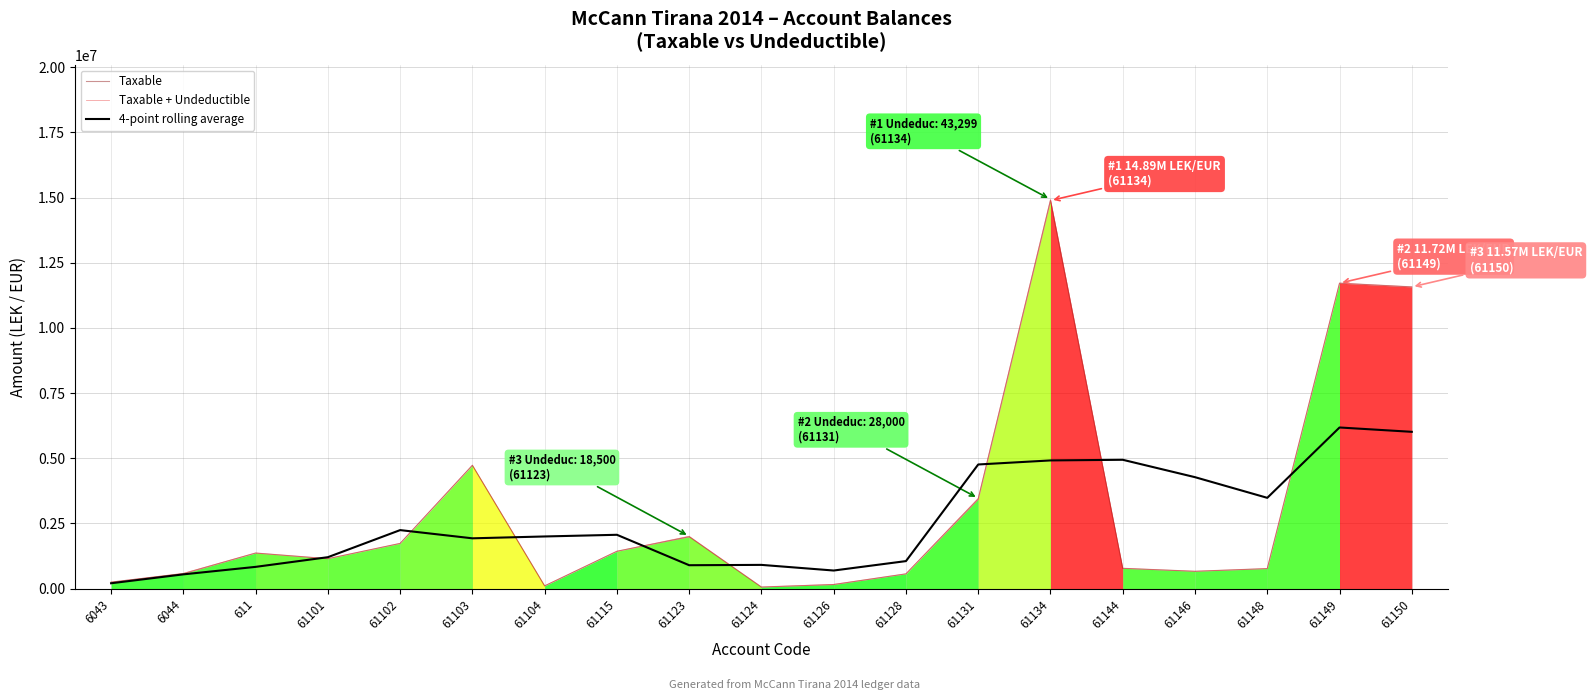

How many distinct data groups are displayed?

3